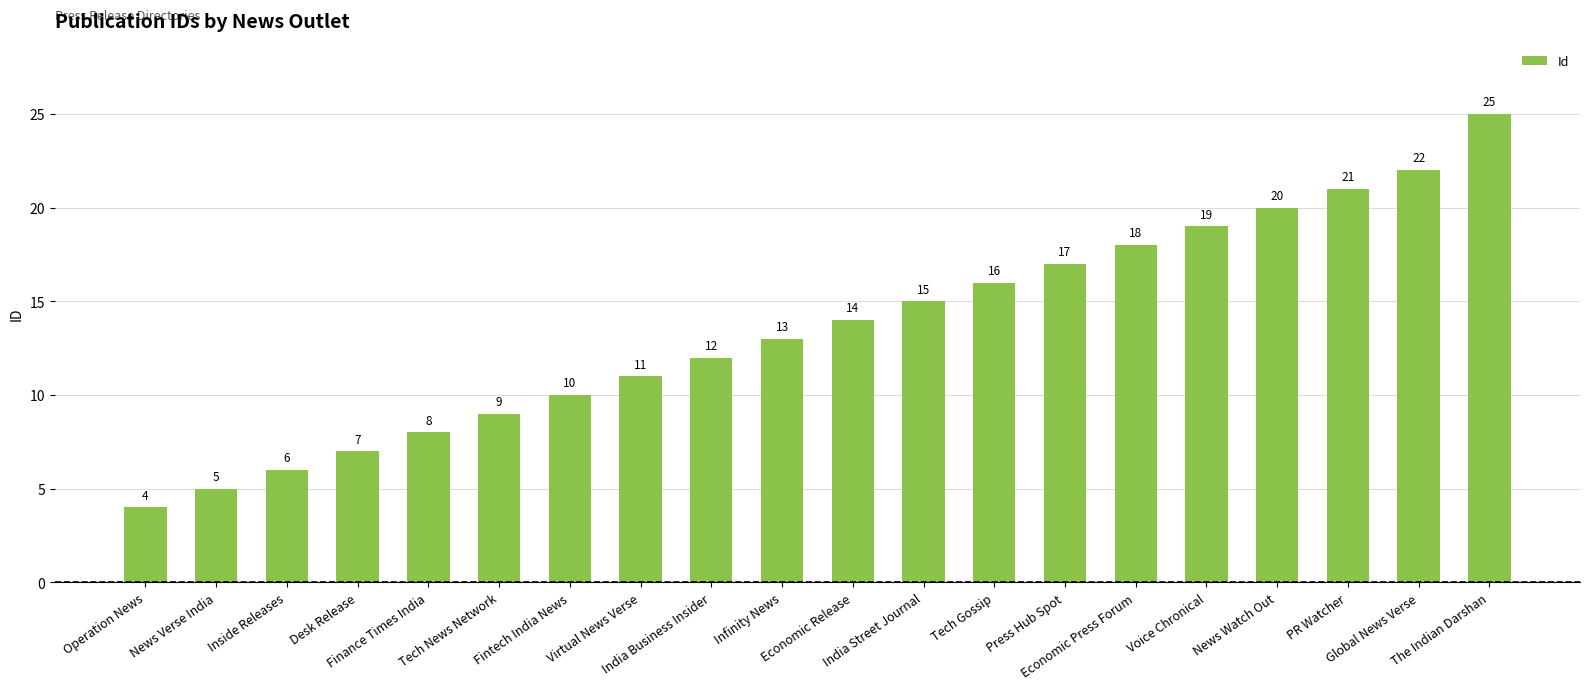

Reading left to right, extract all data points from this chart.

4	5	6	7	8	9	10	11	12	13	14	15	16	17	18	19	20	21	22	25